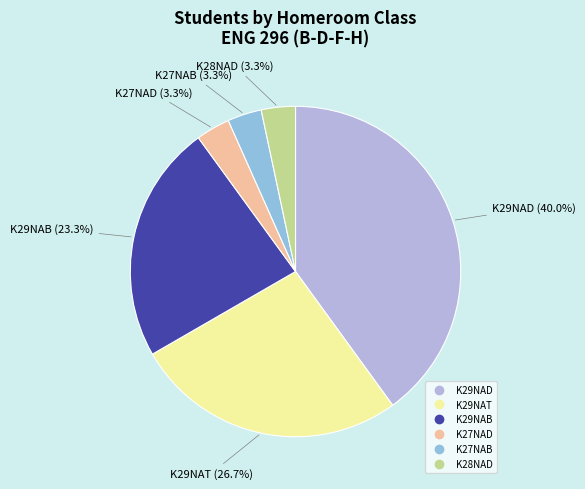

How many slices are in this pie chart?

6